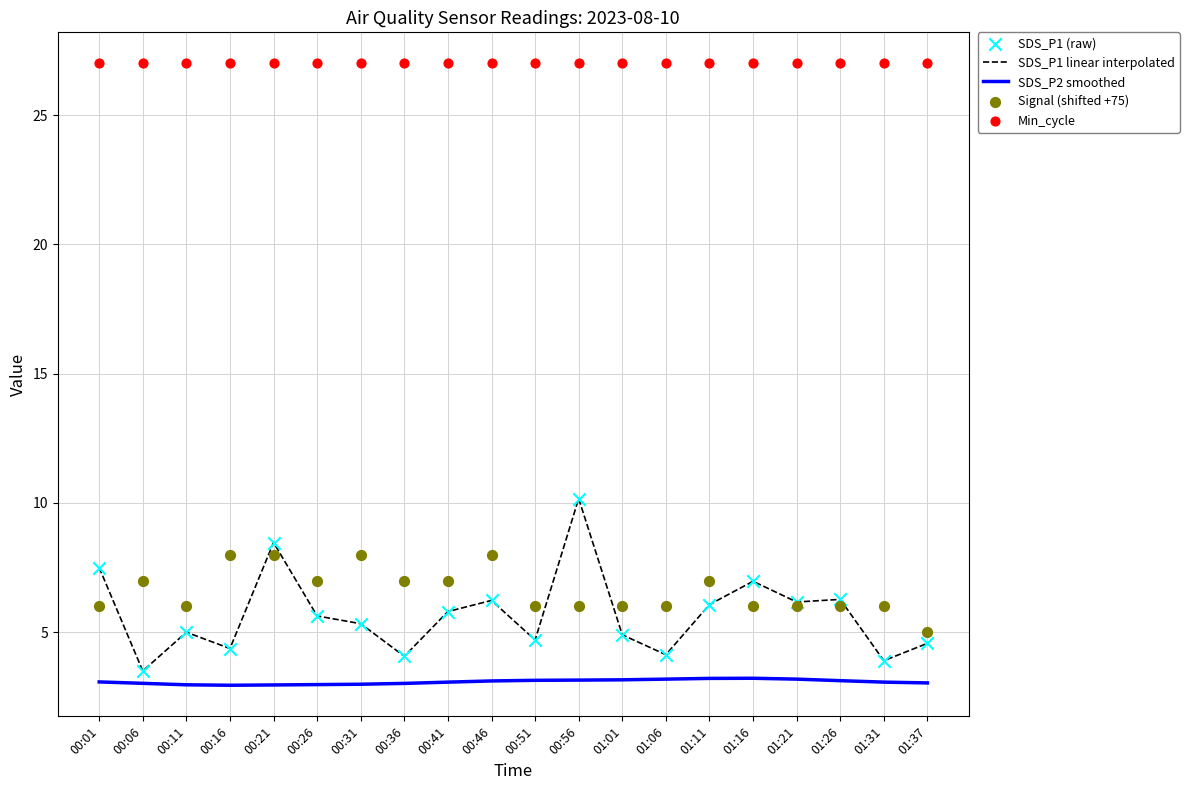

Which series has the largest Y range (max minus min)?

SDS_P1 linear interpolated